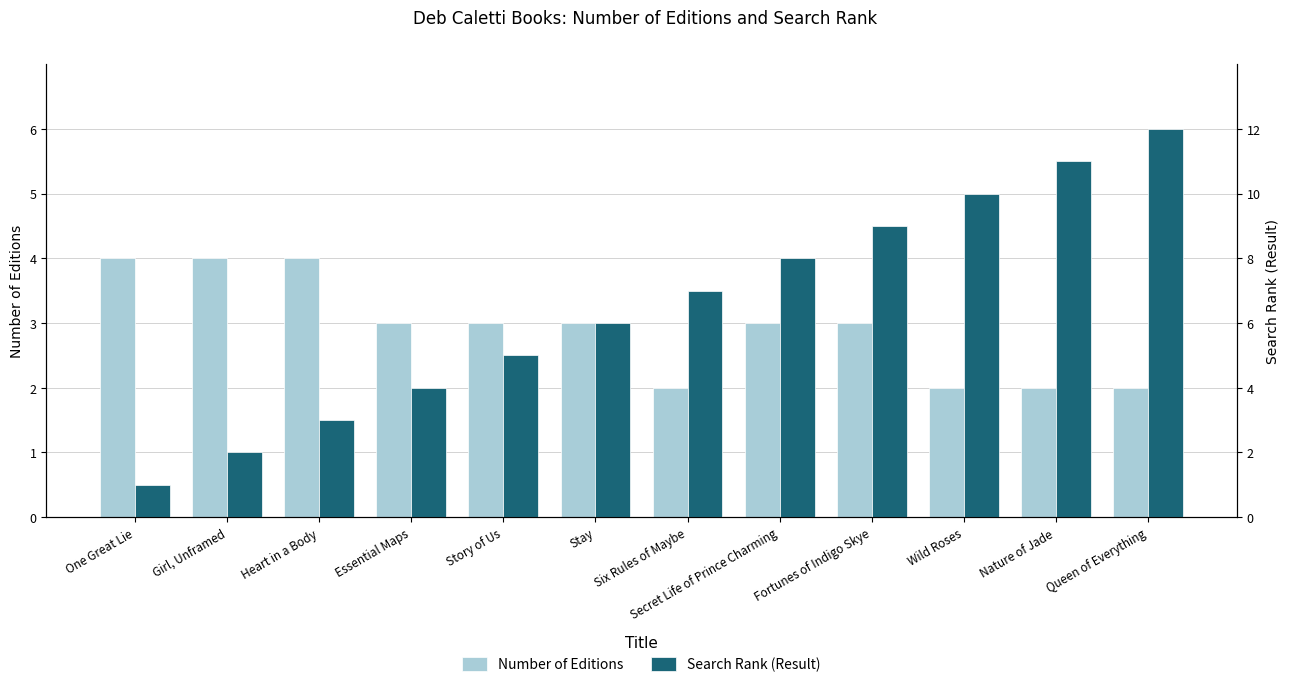

At which label is Search Rank (Result) closest to 6?

Stay